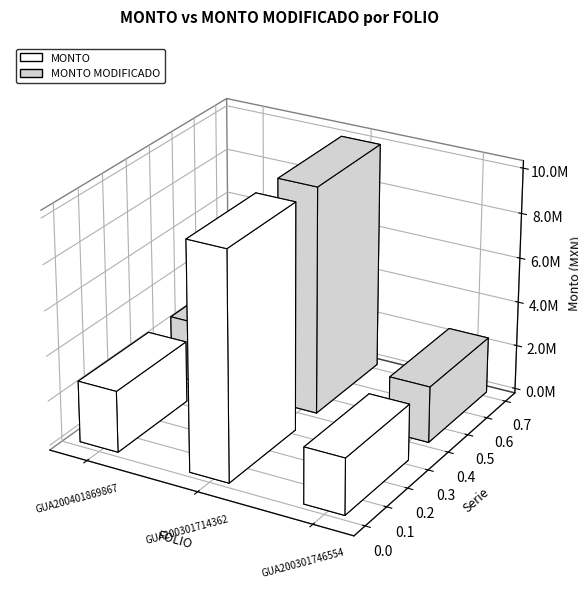

What is the sum of the MONTO values at GUA200301746554 and GUA200301714362?

12627984.3